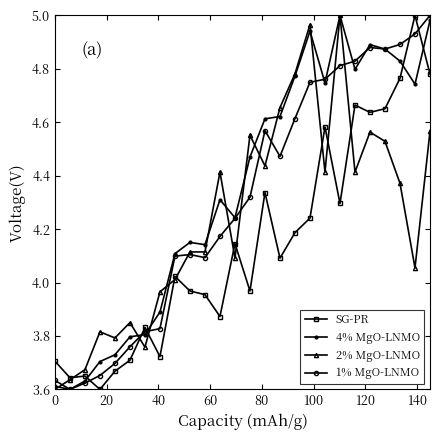

List the series in order of their overall mean, highest first.

4% MgO-LNMO, 1% MgO-LNMO, 2% MgO-LNMO, SG-PR